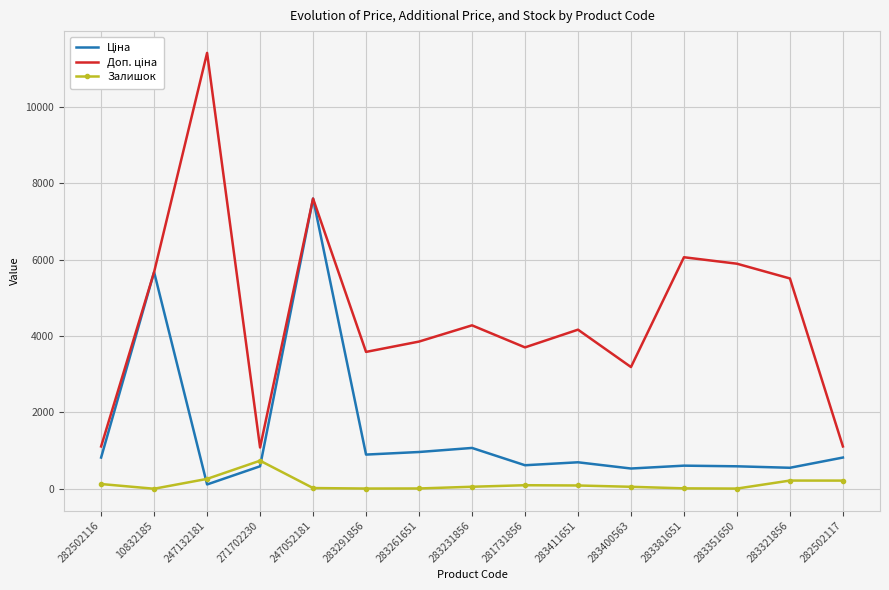

The value of Залишок at 271702230 is 736.0. True or false?

True